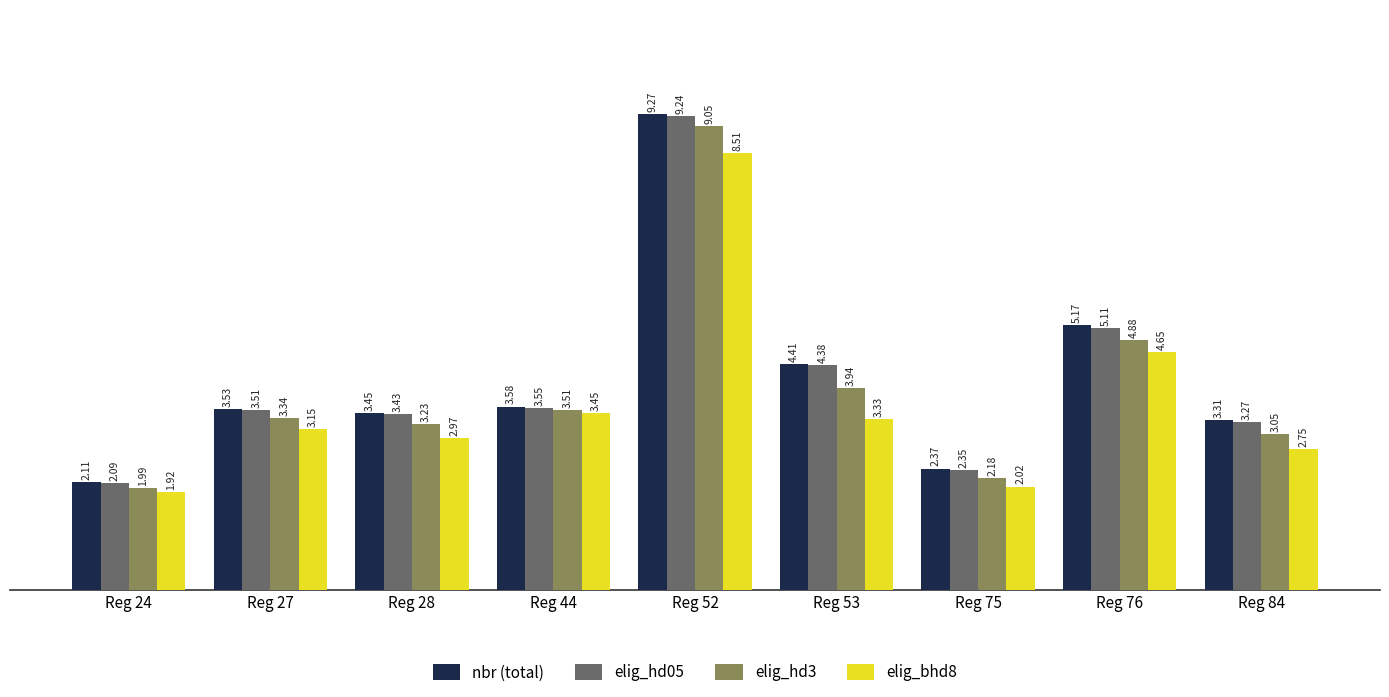

At Reg 75, list the series in order from smallest to largest.

elig_bhd8, elig_hd3, elig_hd05, nbr (total)